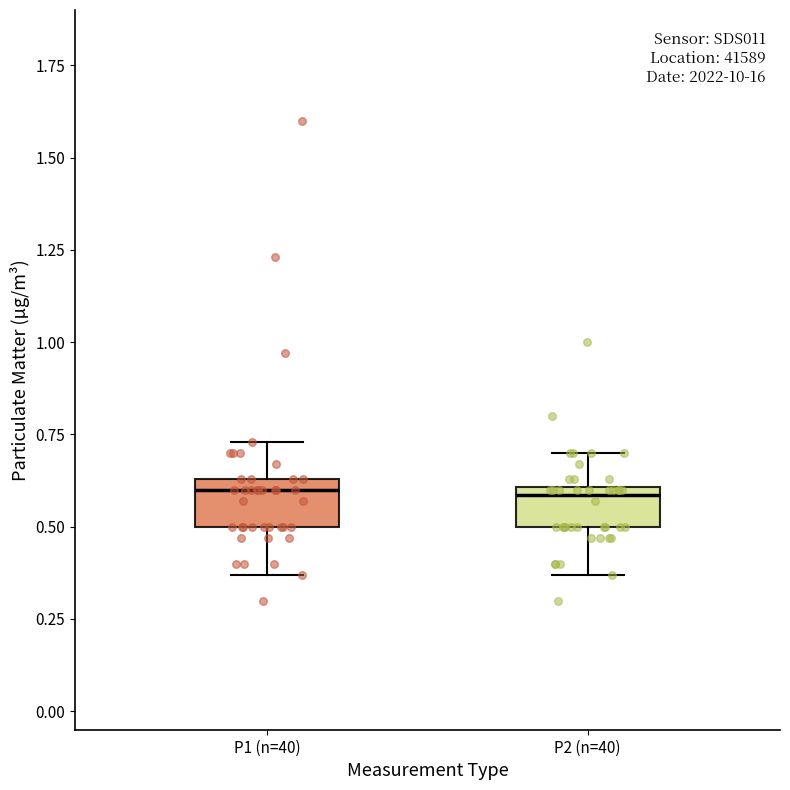

Reading left to right, read every box against the y-axis: the position of its median line, the range the box covers, and the ends of its whiskers. The values are not printed on the chart, so give them approximately, as read against the axis.

P1 (n=40): median 0.60, box 0.50 to 0.65, whiskers 0.35 to 0.75
P2 (n=40): median 0.60 (just below the box's upper edge), box 0.50 to 0.60, whiskers 0.35 to 0.70